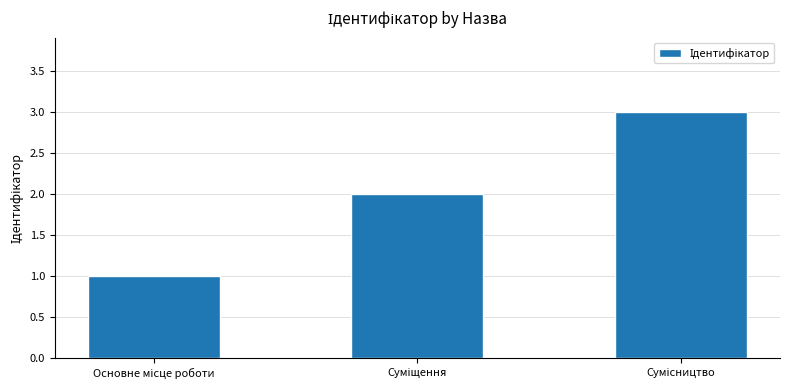

What is the sum of all values?

6